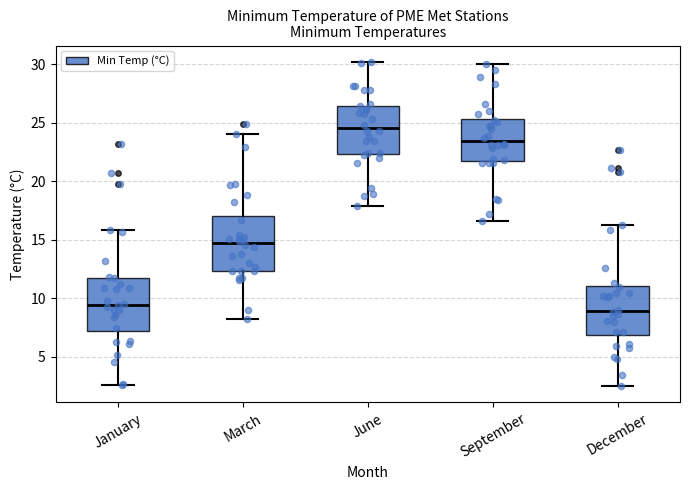

Where does the median line of the box for December sit on the y-axis? The values are not printed on the chart, so give them approximately, as read against the axis.

9.0